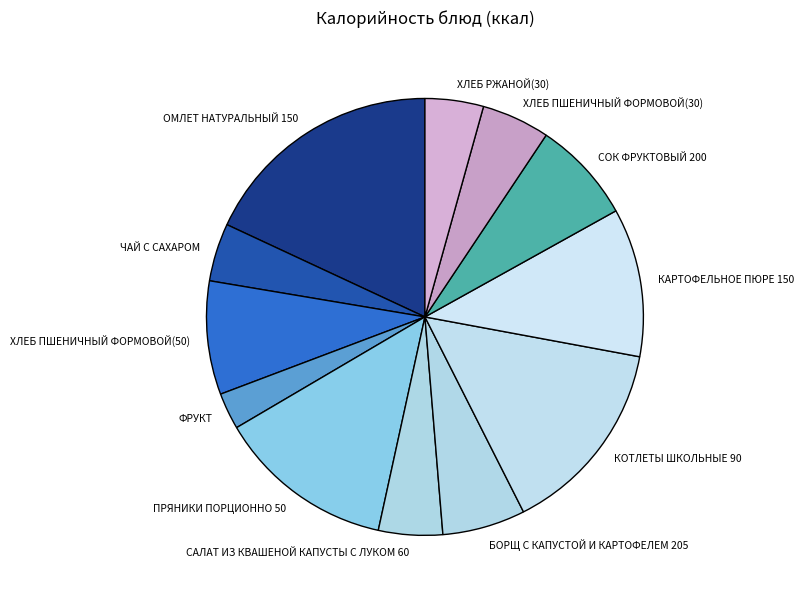

True or false: САЛАТ ИЗ КВАШЕНОЙ КАПУСТЫ С ЛУКОМ 60 accounts for 5% of the total.

True